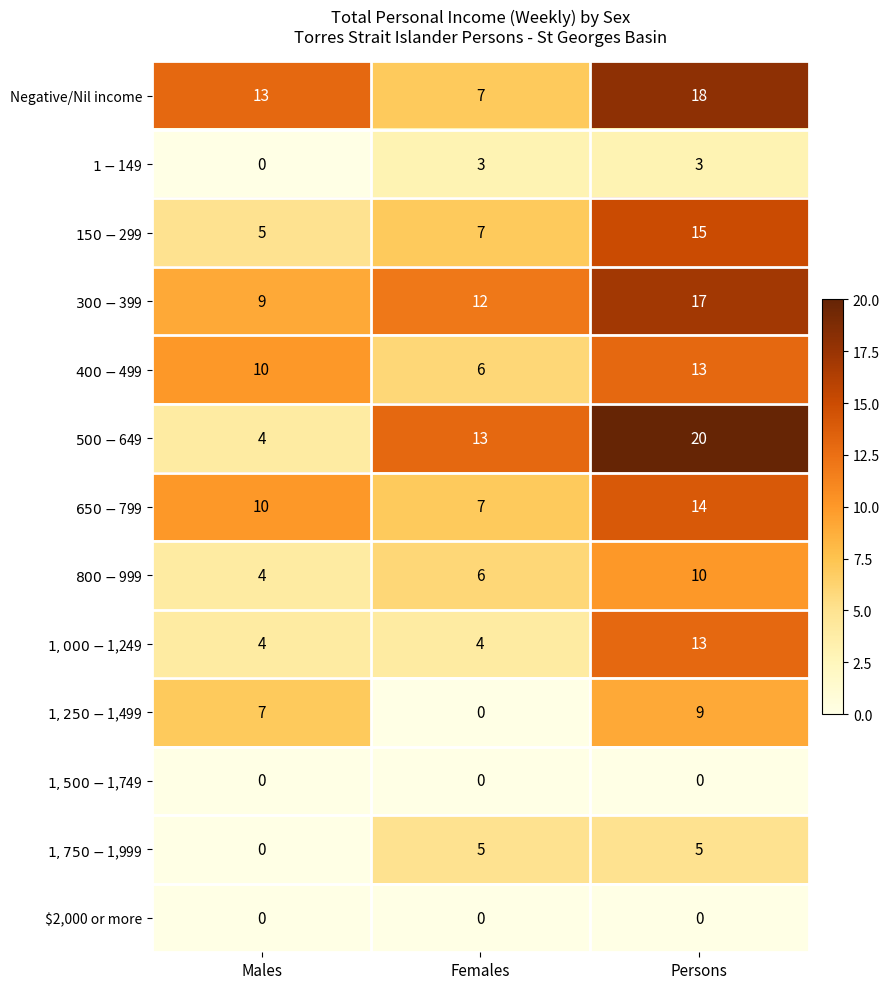

What is the sum of the Negative/Nil income values at Females and Persons?

25